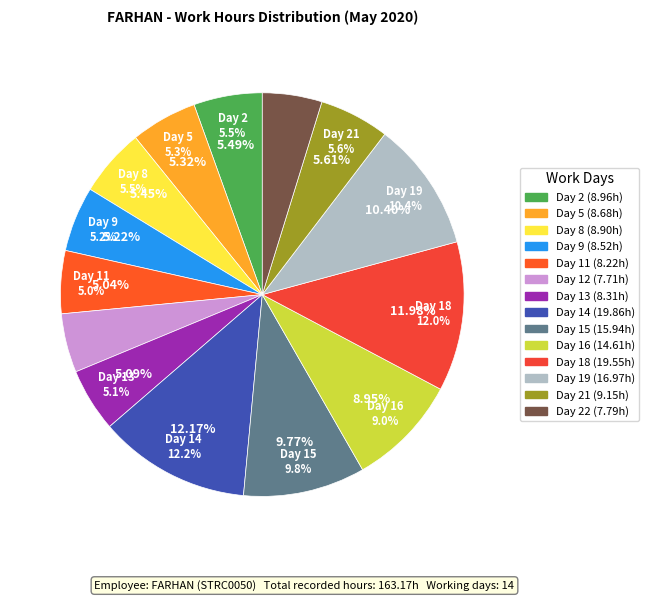

How many segments does this pie chart have?

14